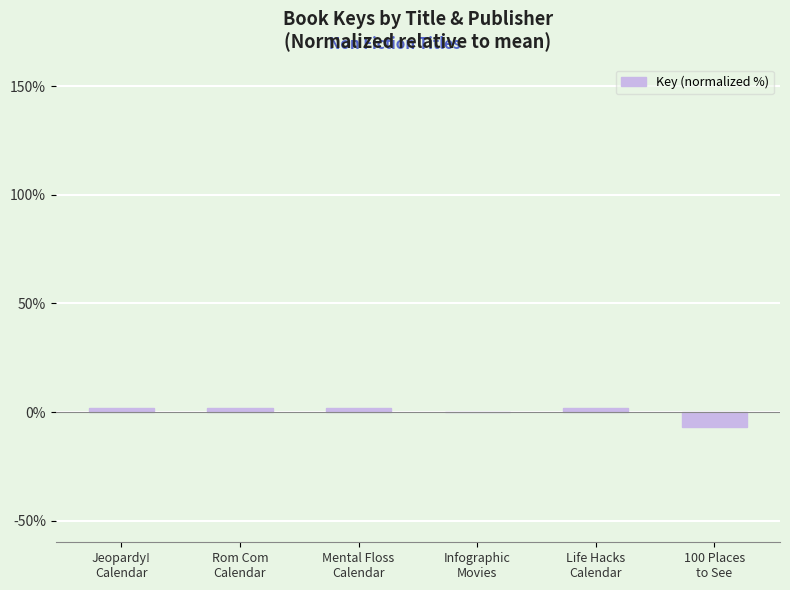

Which has a higher value, Infographic
Movies or Life Hacks
Calendar?

Life Hacks
Calendar